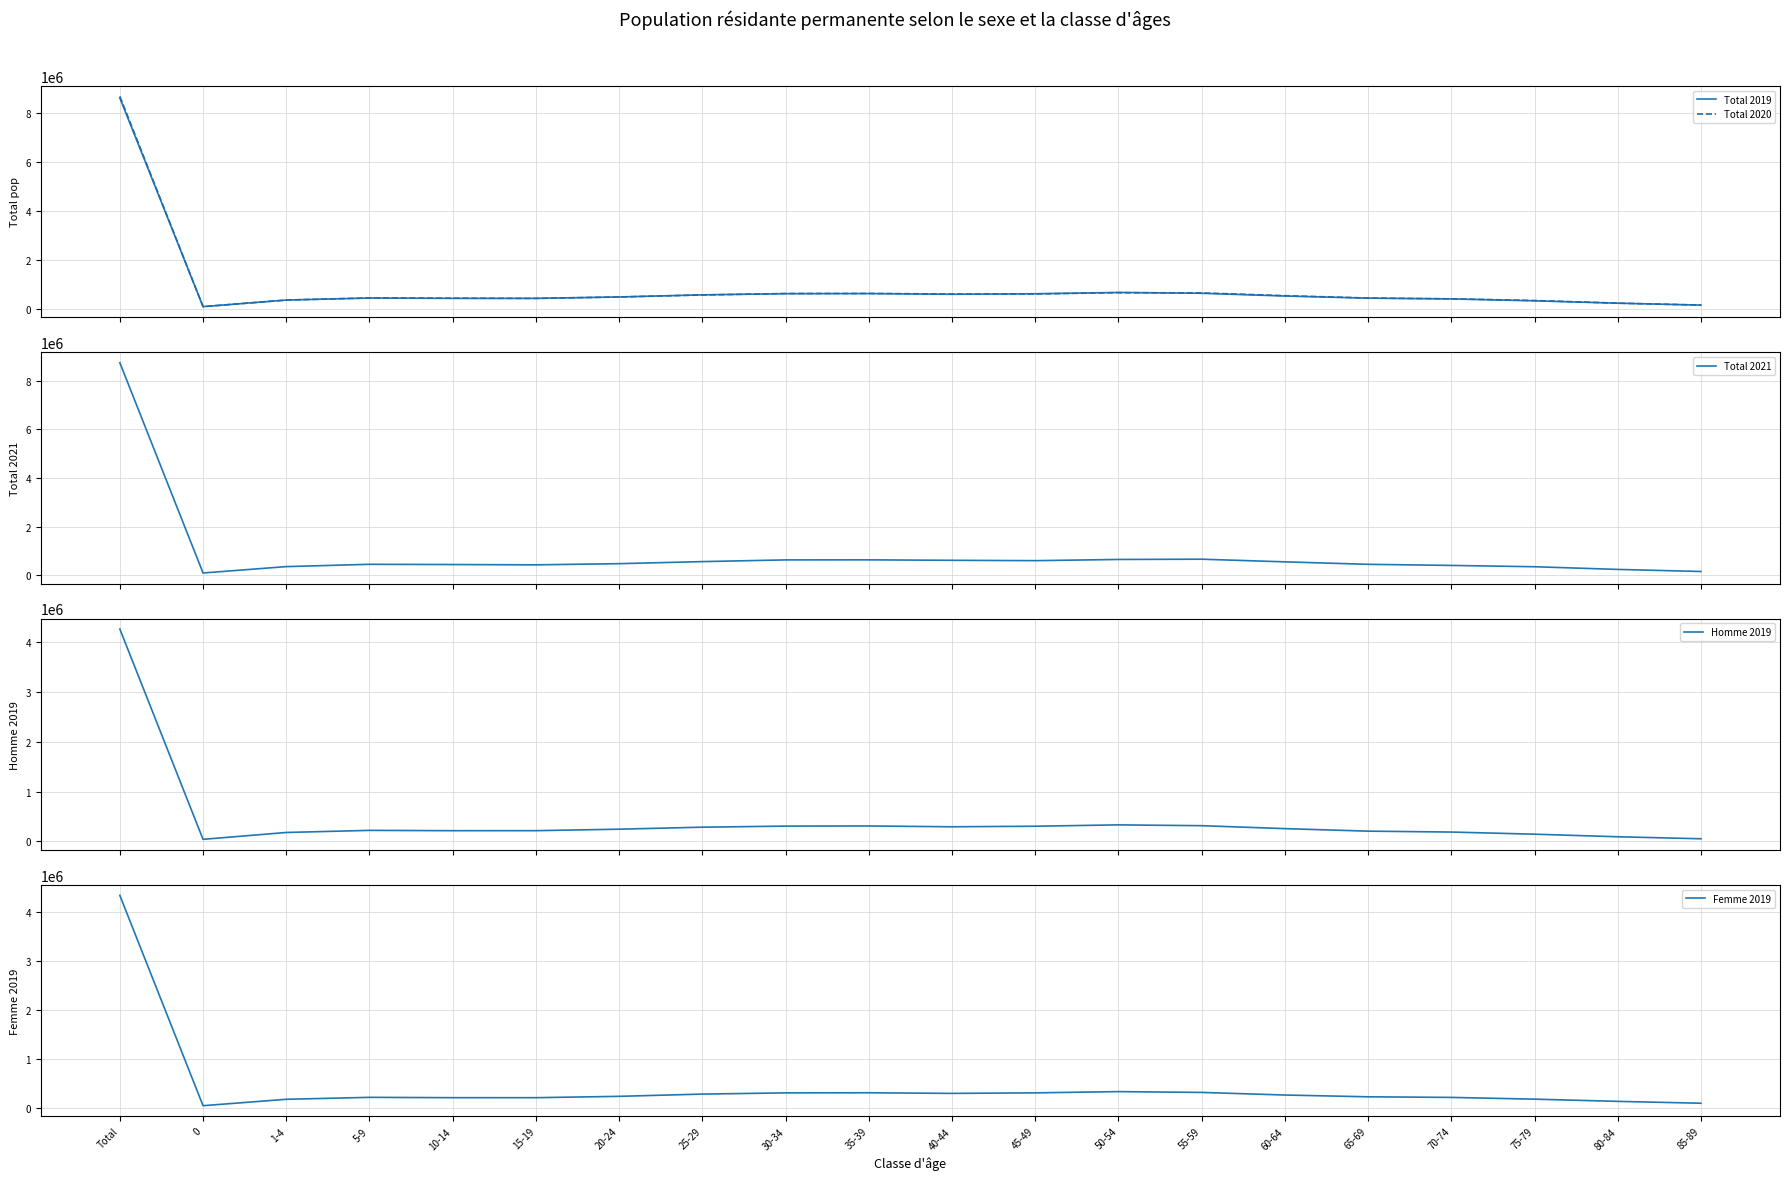

How many interior local peaks does the Femme 2019 series have?

3